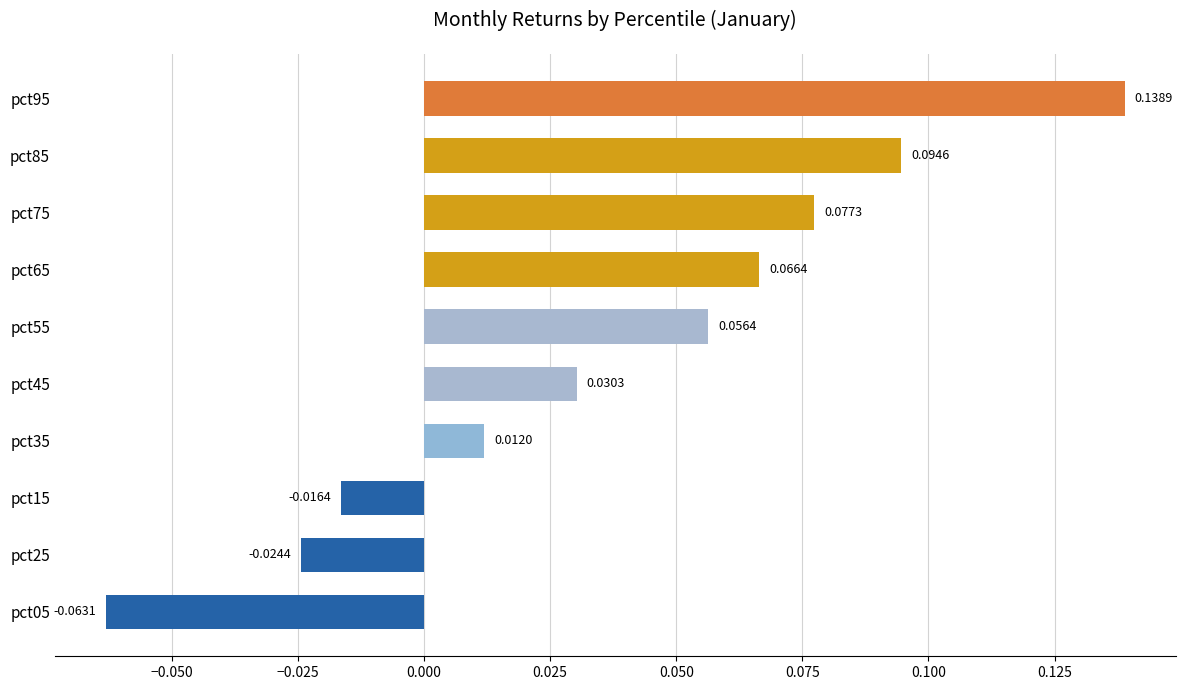

What is the sum of all values?

0.4